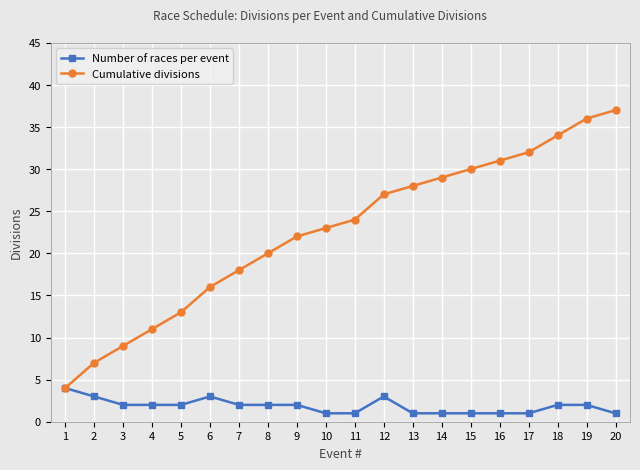

List the series in order of their overall mean, highest first.

Cumulative divisions, Number of races per event